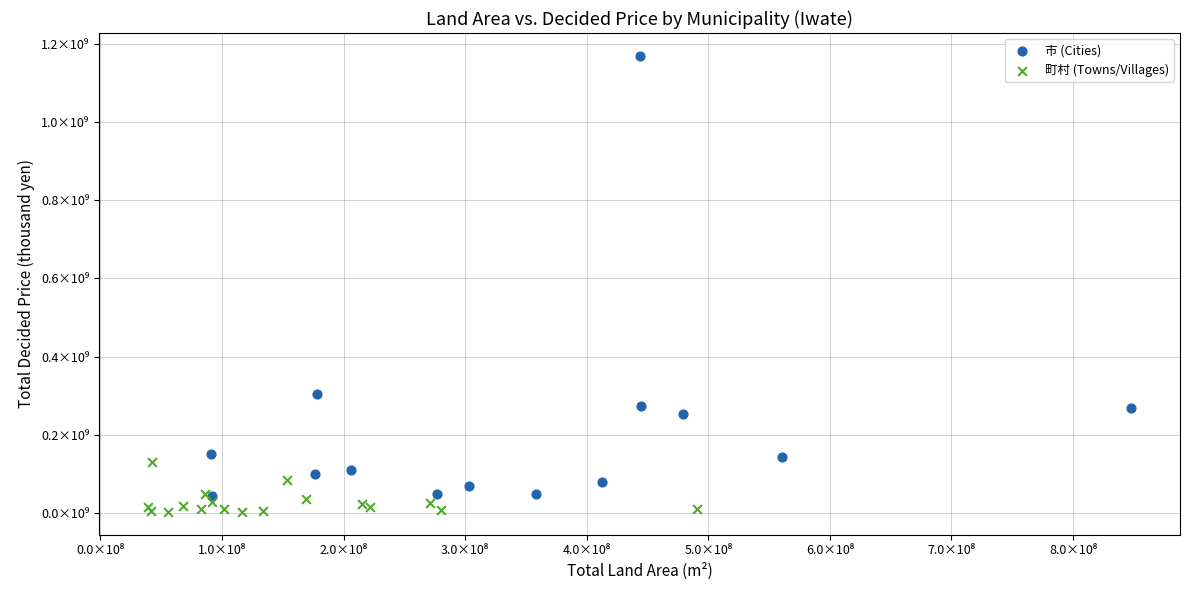

Which series has the largest Y range (max minus min)?

市 (Cities)